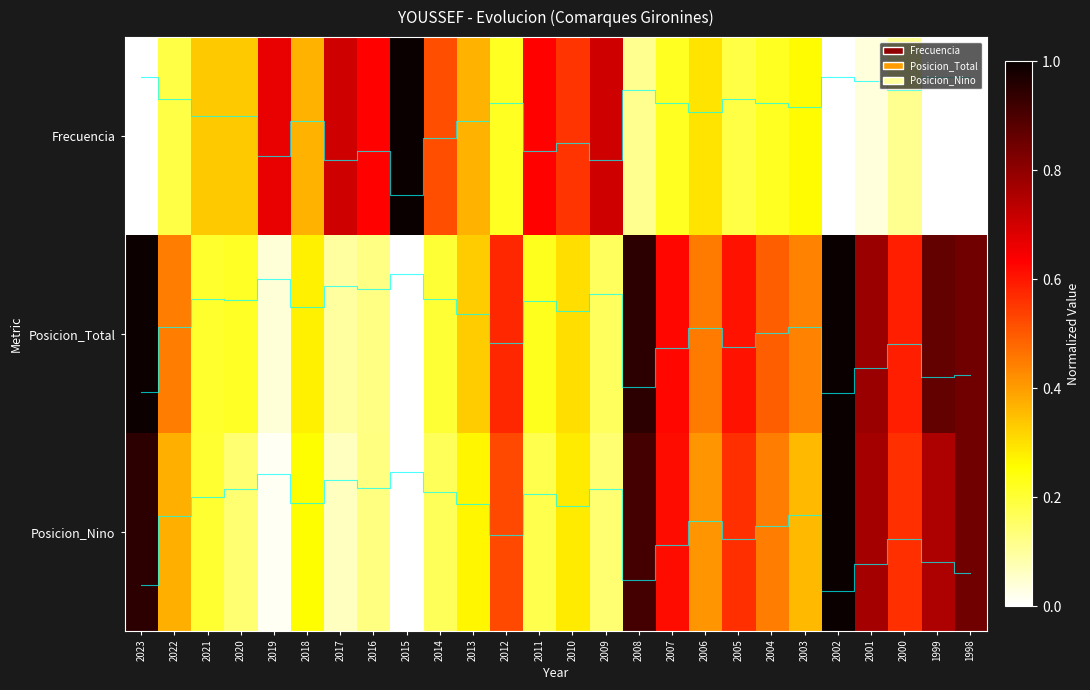

Rank the series by their average value, from highest to lowest.

Posicion_Total, Posicion_Nino, Frecuencia